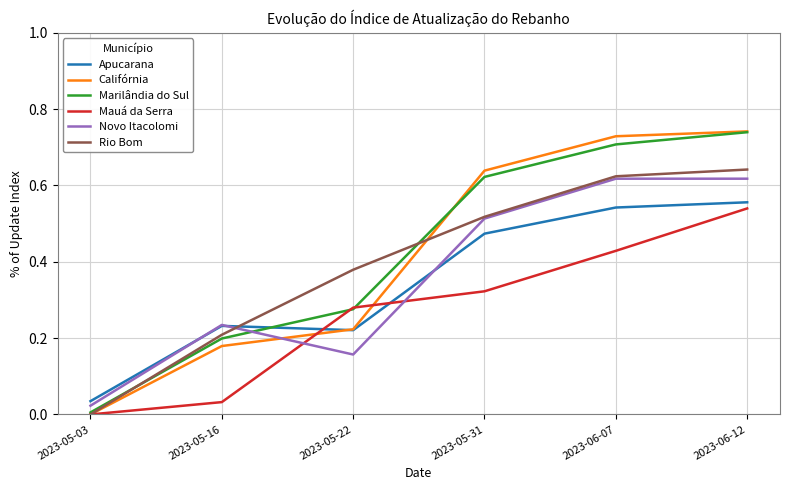

Which series changed the most between 2023-05-03 and 2023-05-31?

Califórnia